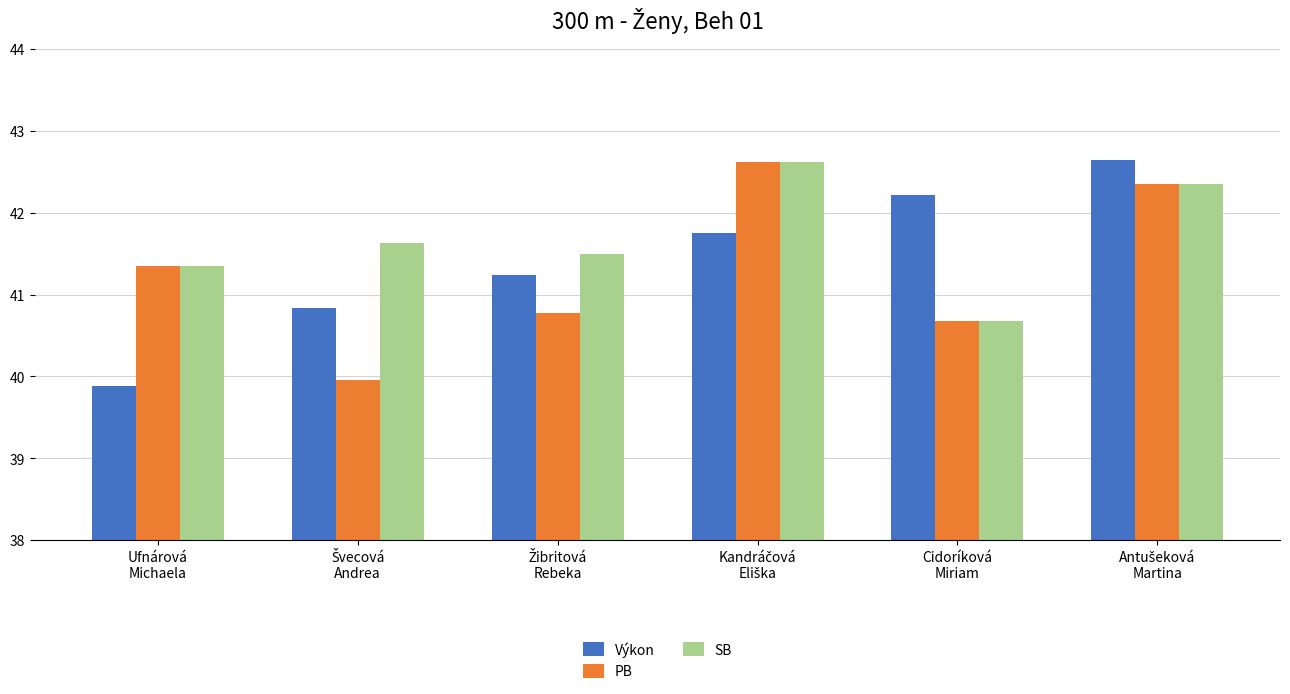

How many bars are there in total?

18